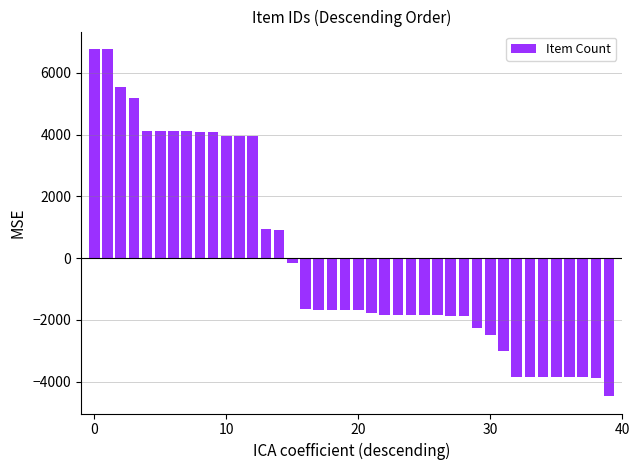

How many values are below -1680?

21